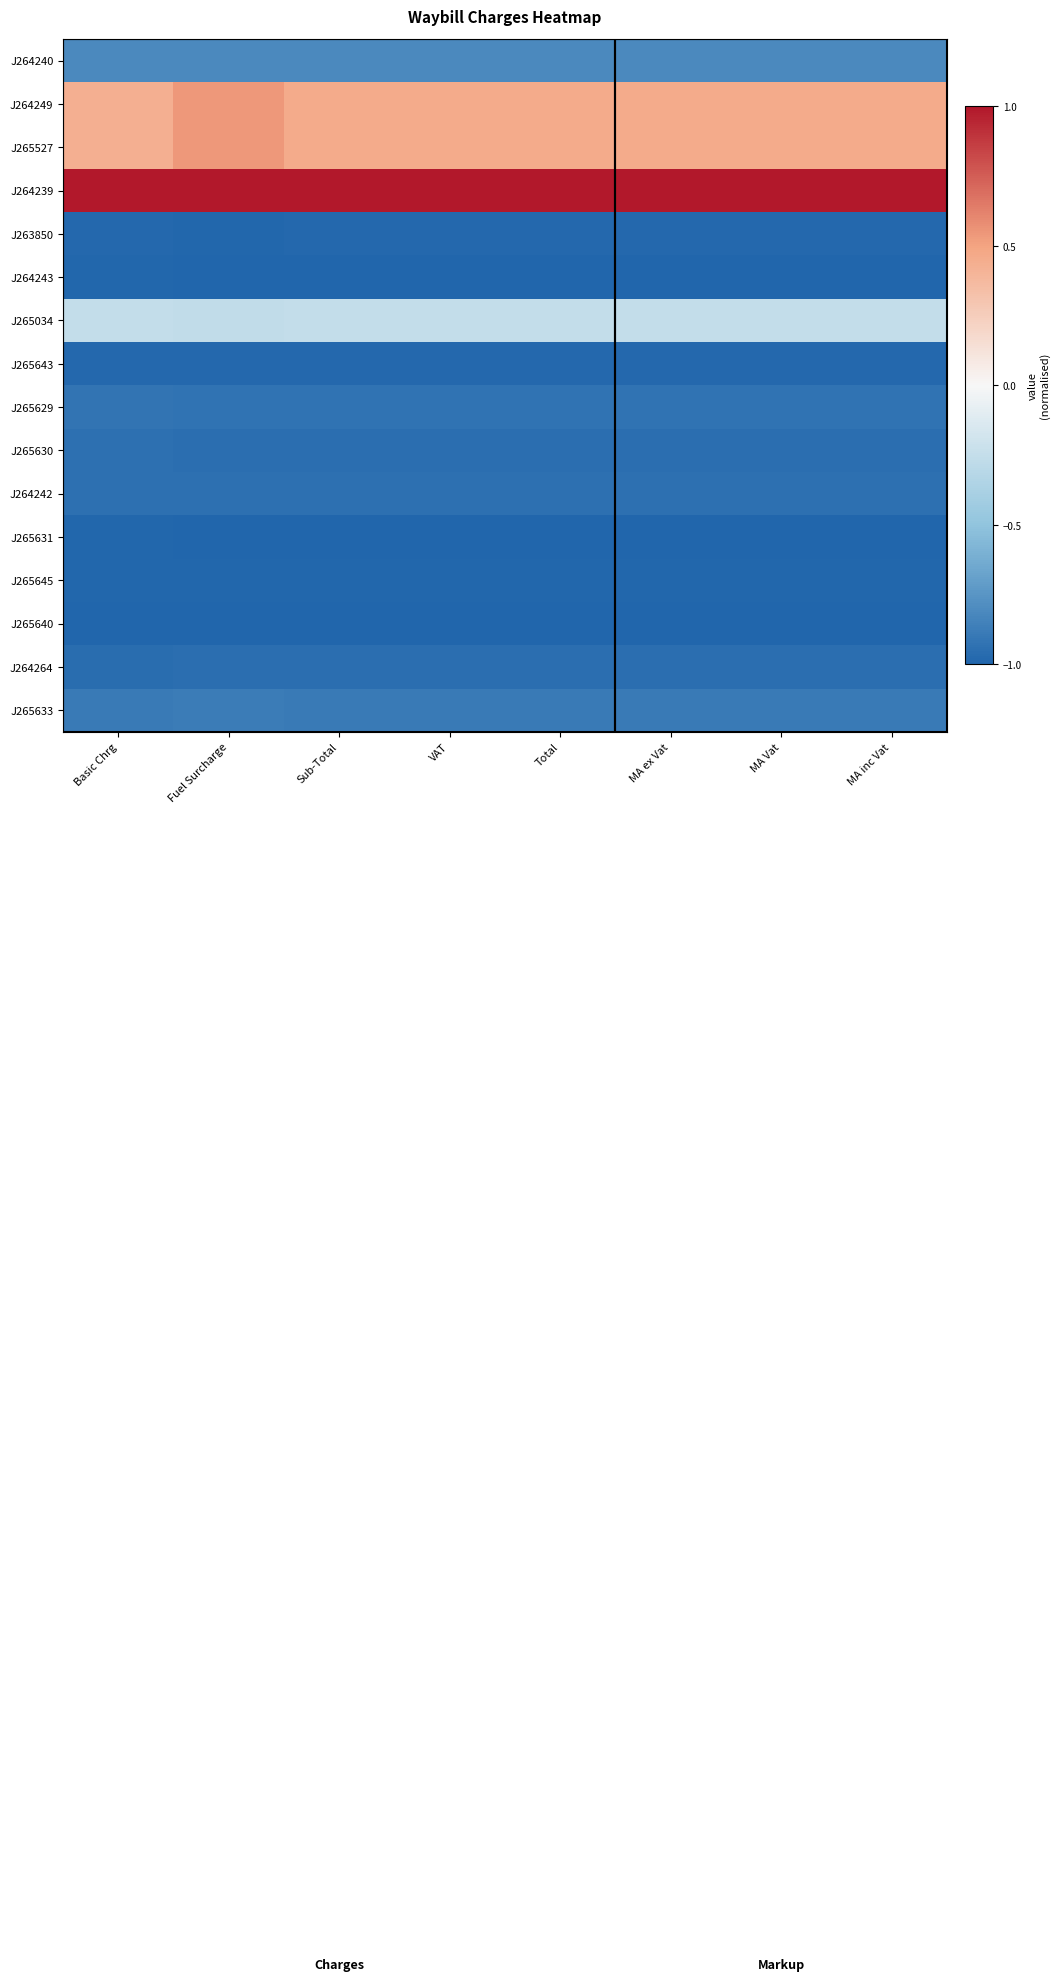

What is the total value across all series at Basic Chrg?

-9.8